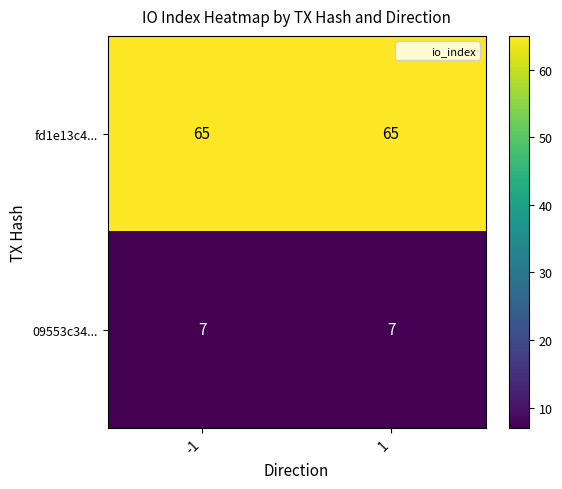

List the series in order of their peak value, lowest first.

09553c34..., fd1e13c4...